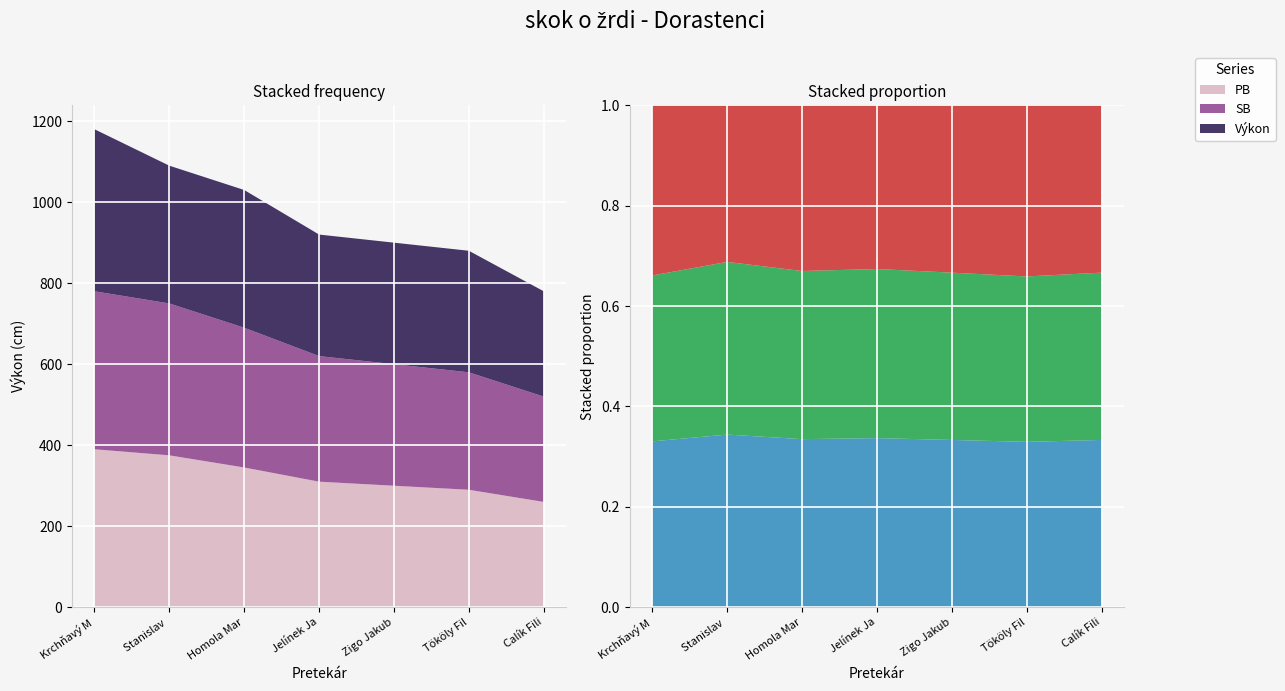

Reading right to left, what are all the values shown in this chart?

PB: 260	290	300	310	345	375	390
SB: 260	290	300	310	345	375	390
Výkon: 260	300	300	300	340	340	400